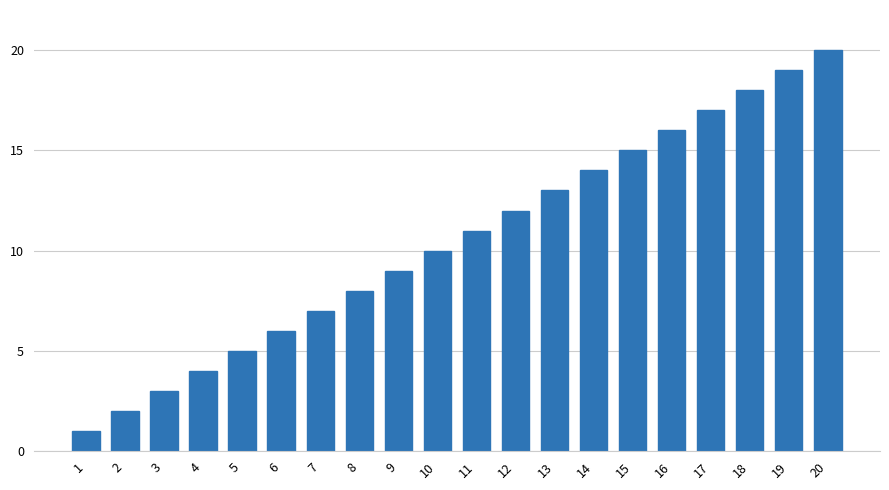

How many series are shown in this chart?

1